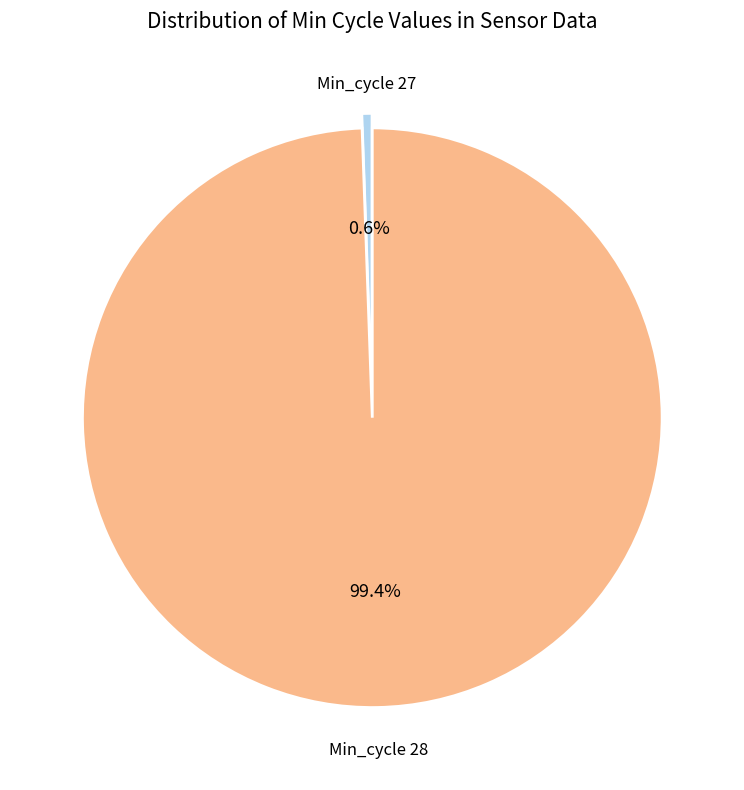

Is there any slice that represents more than half of the pie?

Yes